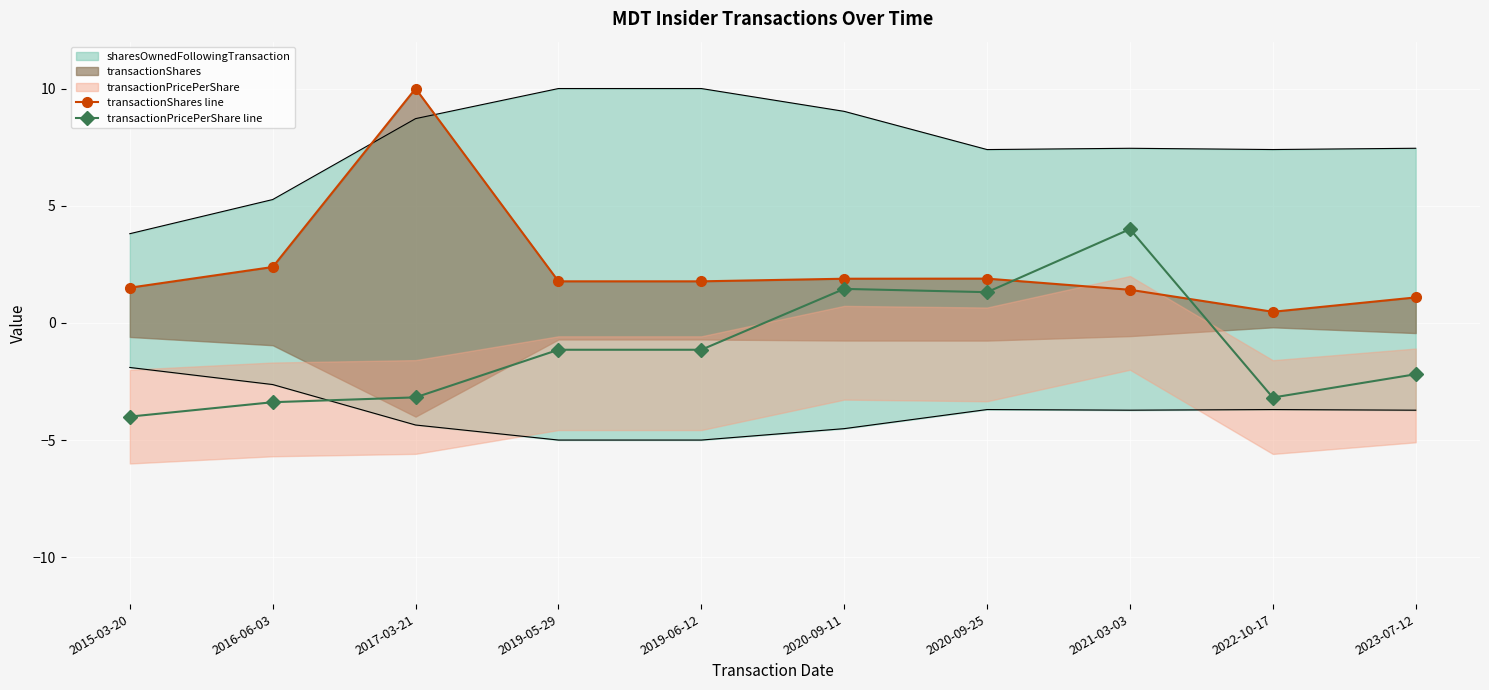

True or false: transactionShares line has more than 1 interior local peaks.

True